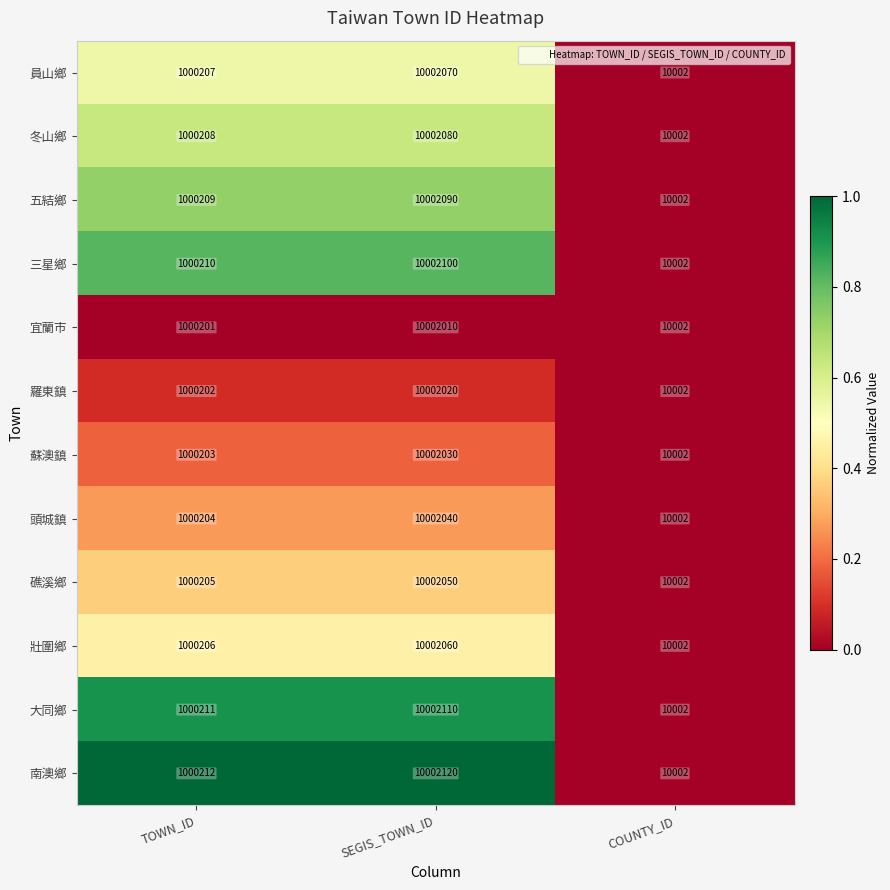

Between TOWN_ID and COUNTY_ID, which series saw the biggest shift?

南澳鄉